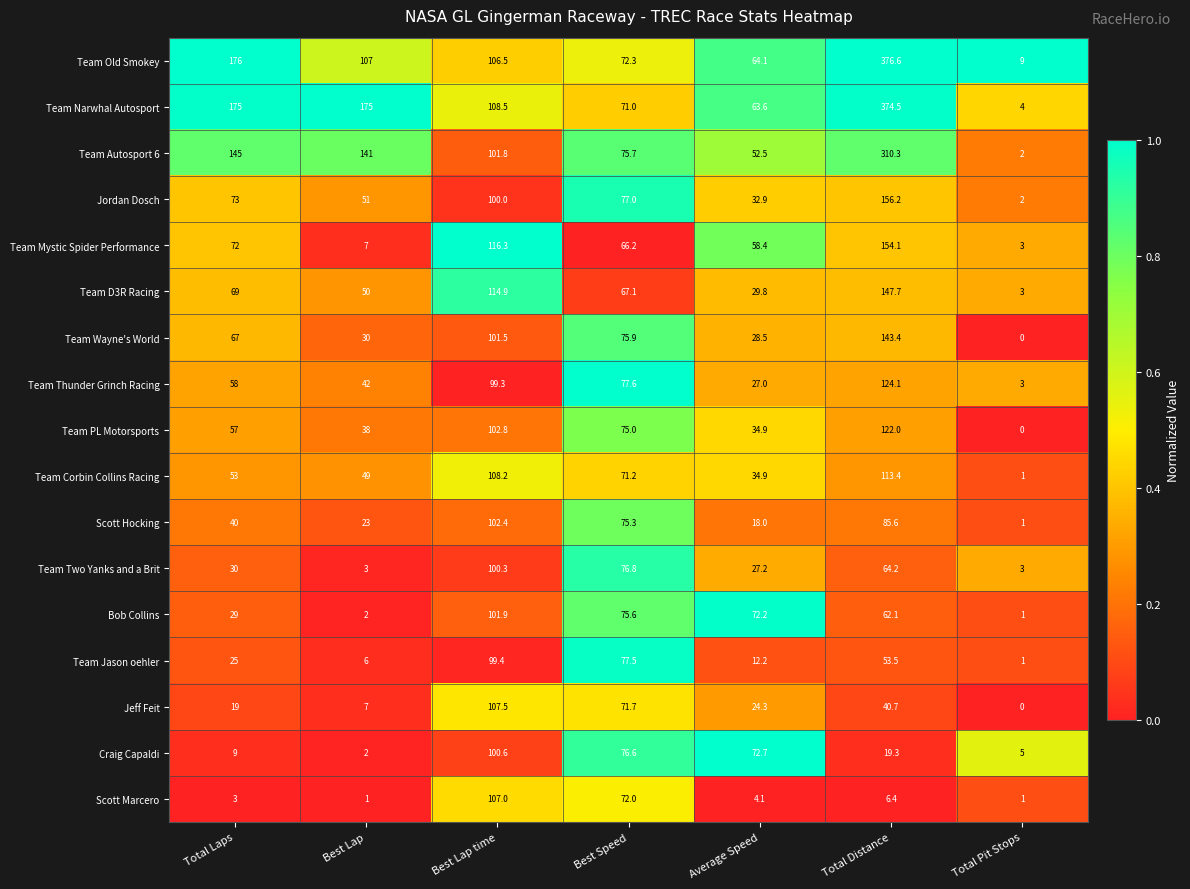

Is it true that Bob Collins equals 101.9 at Best Lap time?

True